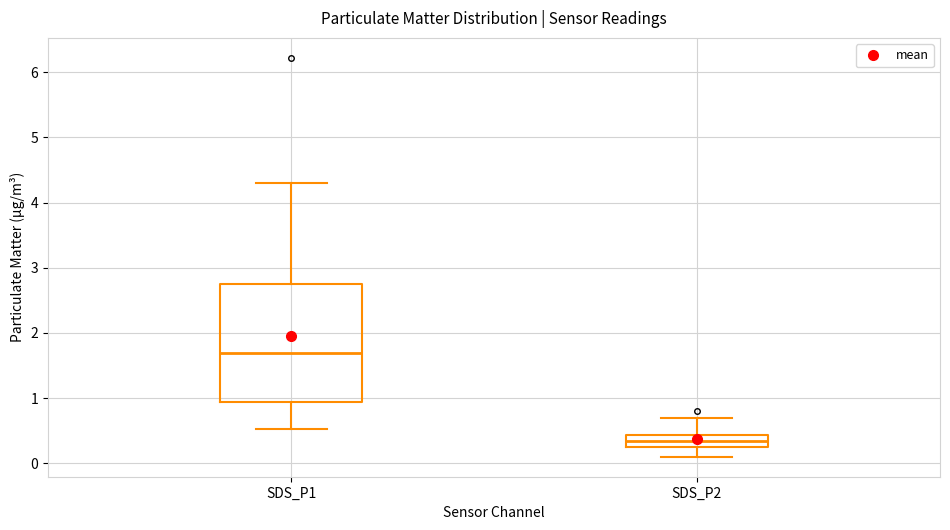

Reading left to right, transcribe this box plot: for each box, give where its median line is, the range the box spans, and where its two whiskers end, as read against the y-axis. The values are not printed on the chart, so give them approximately, as read against the axis.

SDS_P1: median 1.7, box 0.9 to 2.8, whiskers 0.5 to 4.3
SDS_P2: median 0.3 (inside the box), box 0.3 to 0.4, whiskers 0.1 to 0.7